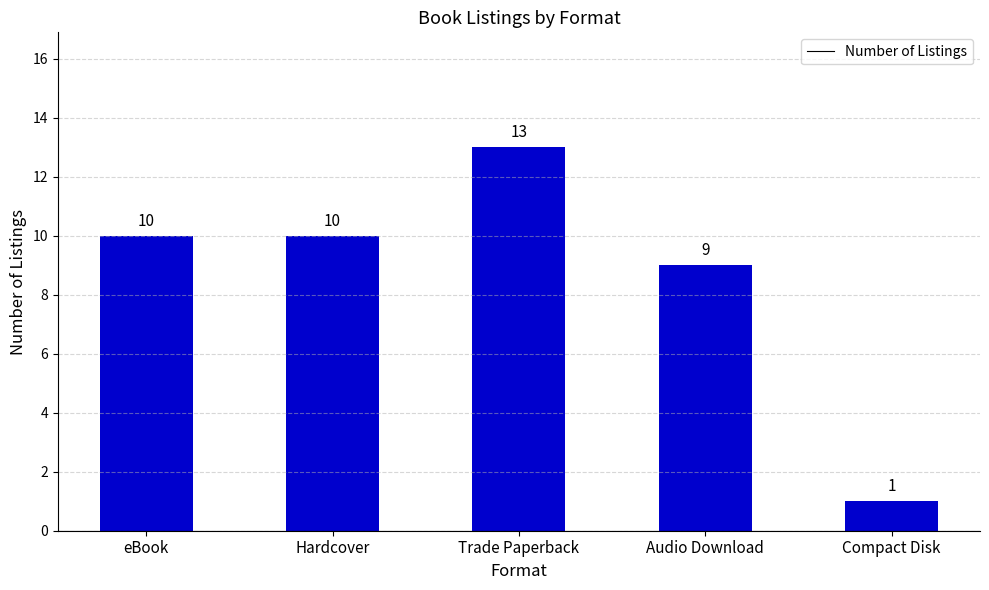

True or false: the data shows 1 at Compact Disk.

True